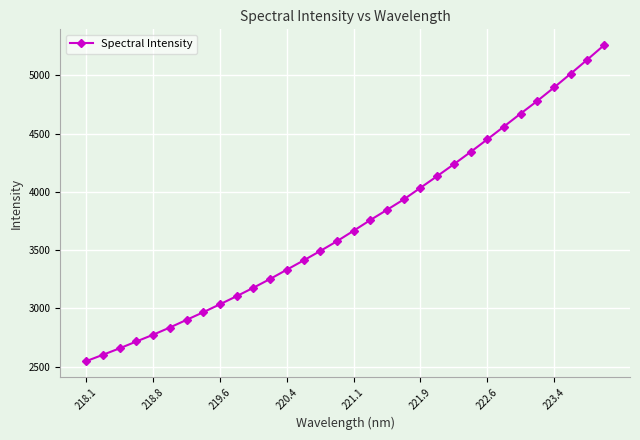

What is the smallest value displayed?

2547.8